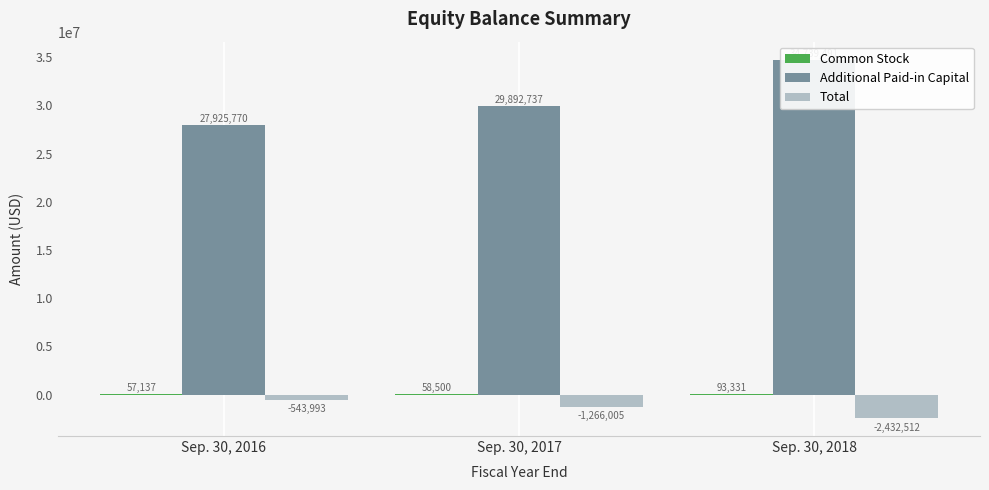

What is the difference between the maximum and minimum values in the Total series?

1888519